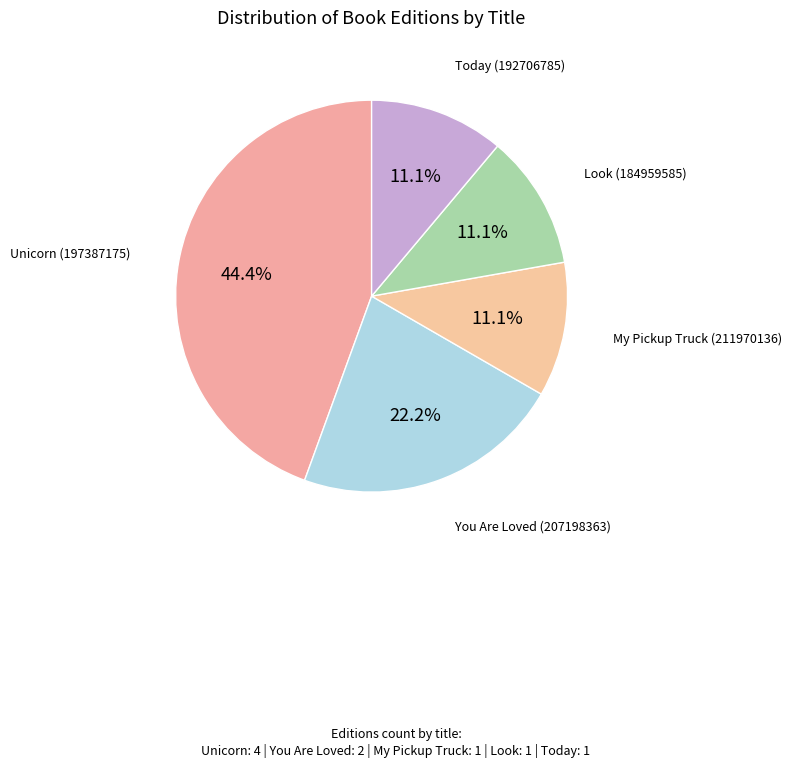

Rank the categories by value from lowest to highest.

My Pickup Truck (211970136), Look (184959585), Today (192706785), You Are Loved (207198363), Unicorn (197387175)